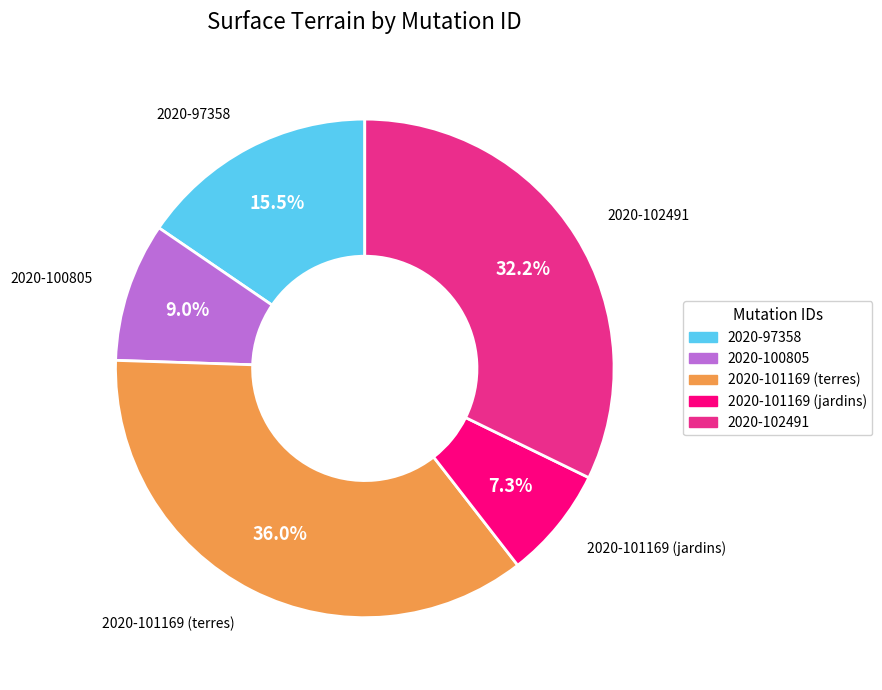

Which category has the smallest portion of the pie?

2020-101169 (jardins)